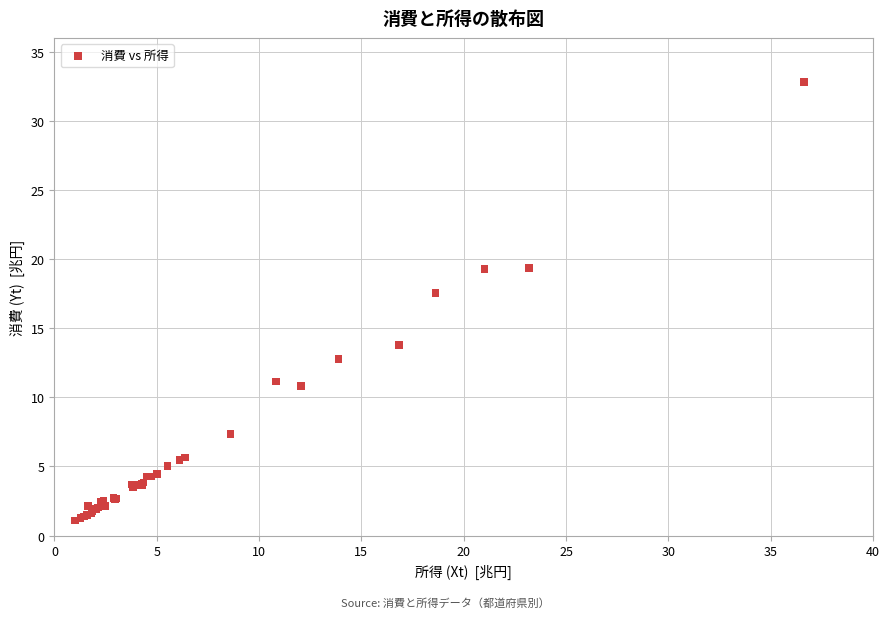

What Y value in the scatter plot is closest to 16?

17.6